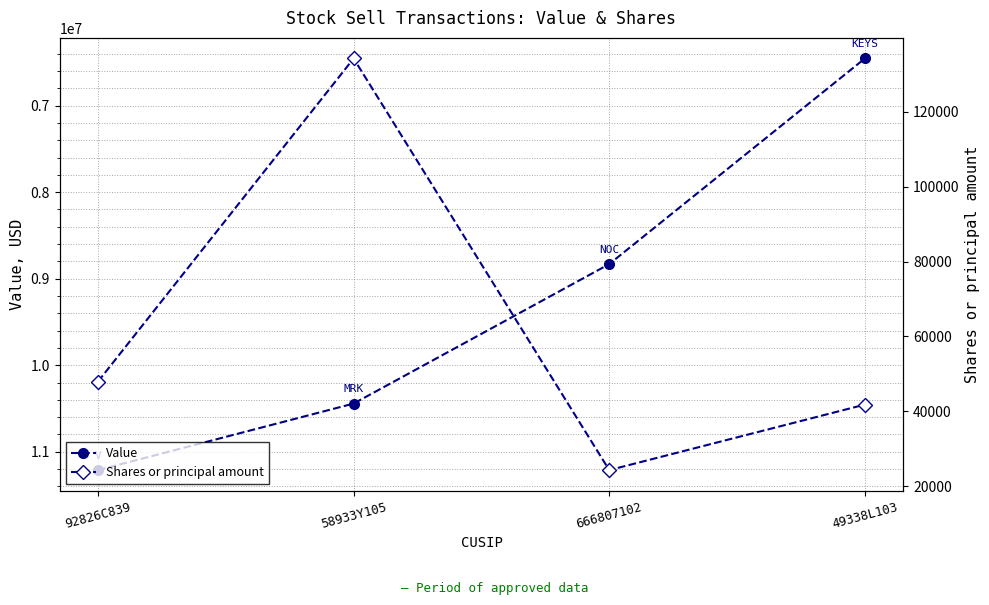

True or false: Value and Shares or principal amount cross at least once.

False